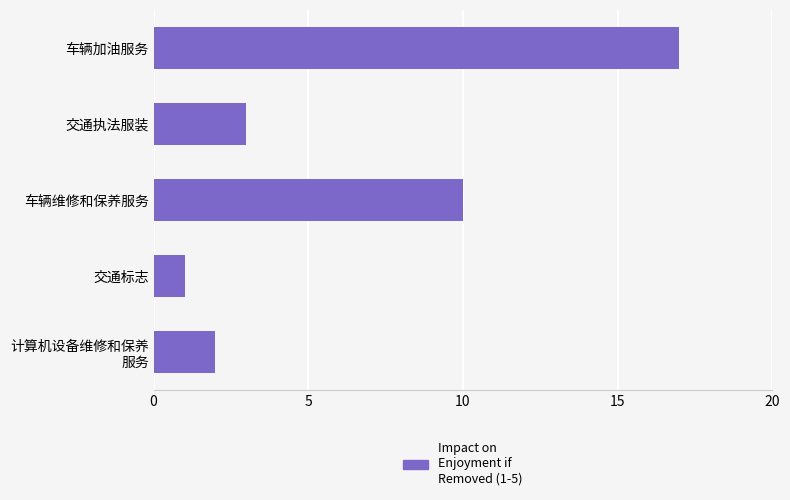

What is the maximum value shown in the chart?

17